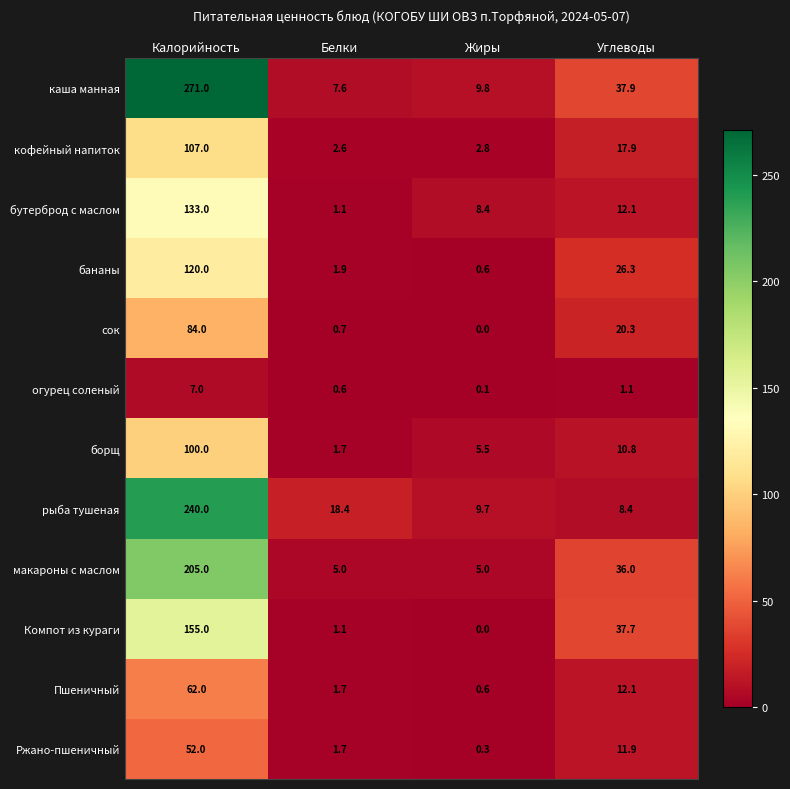

What is the difference between the maximum and minimum values in the каша манная series?

263.4